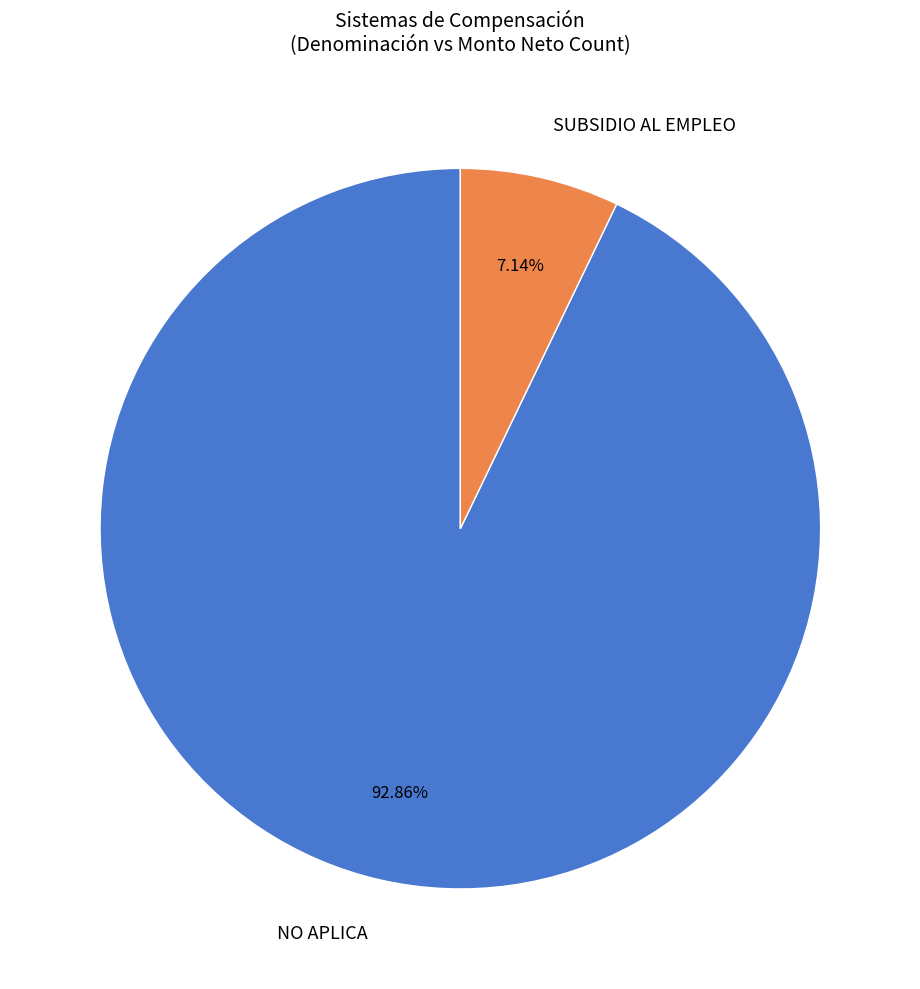

What percentage is the SUBSIDIO AL EMPLEO slice, to the nearest percent?

7%